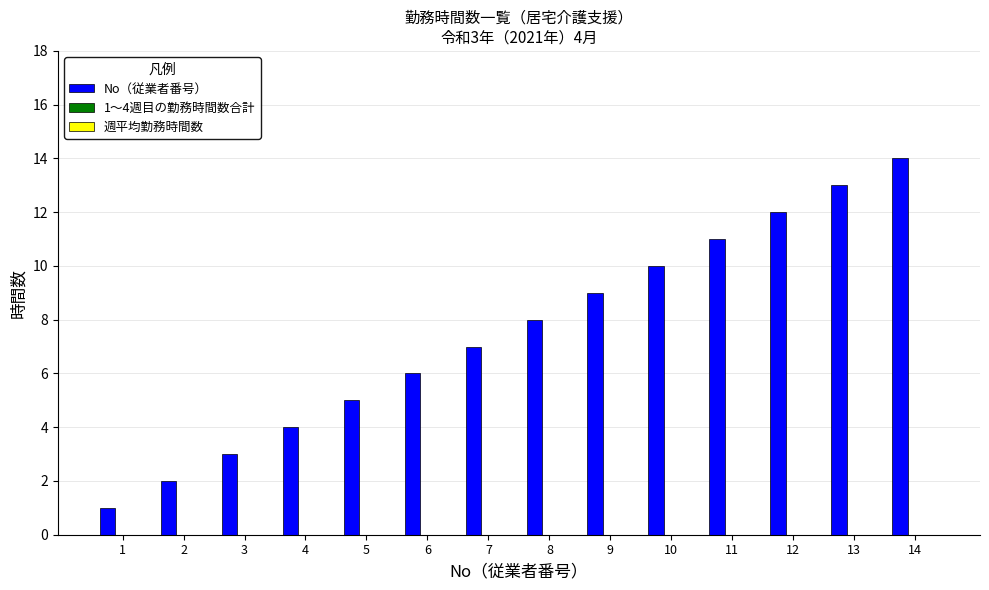

How many categories are shown in the chart?

14